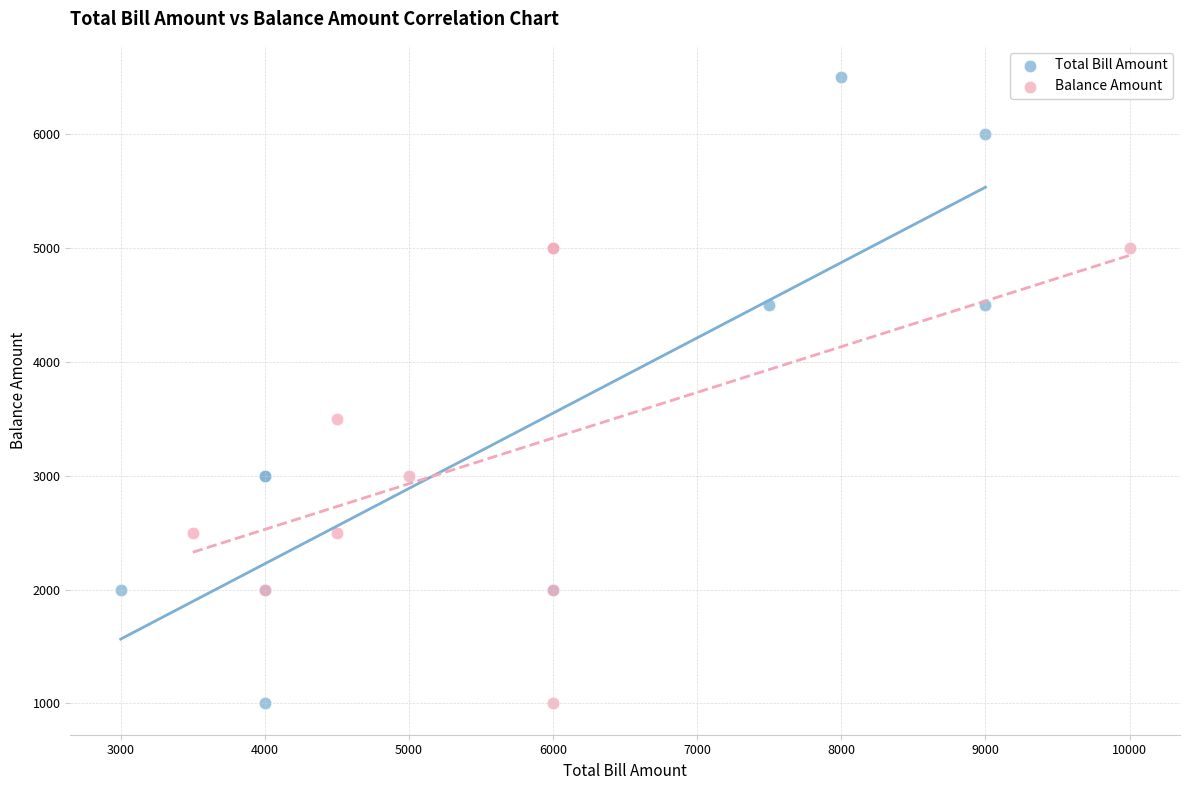

Which series contains the highest Y value?

Total Bill Amount